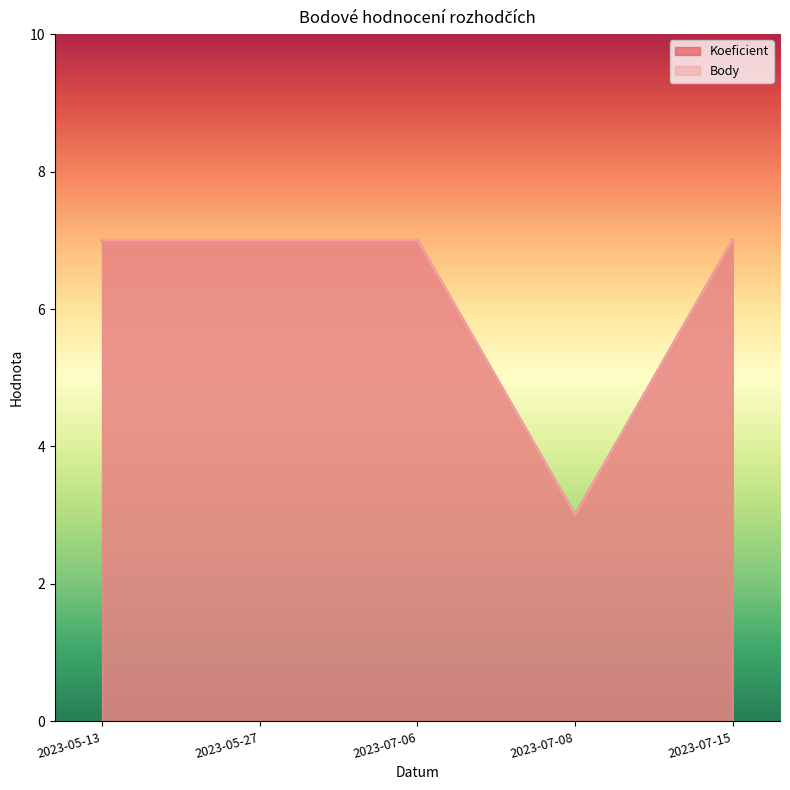

Which series has the largest total across all categories?

Koeficient